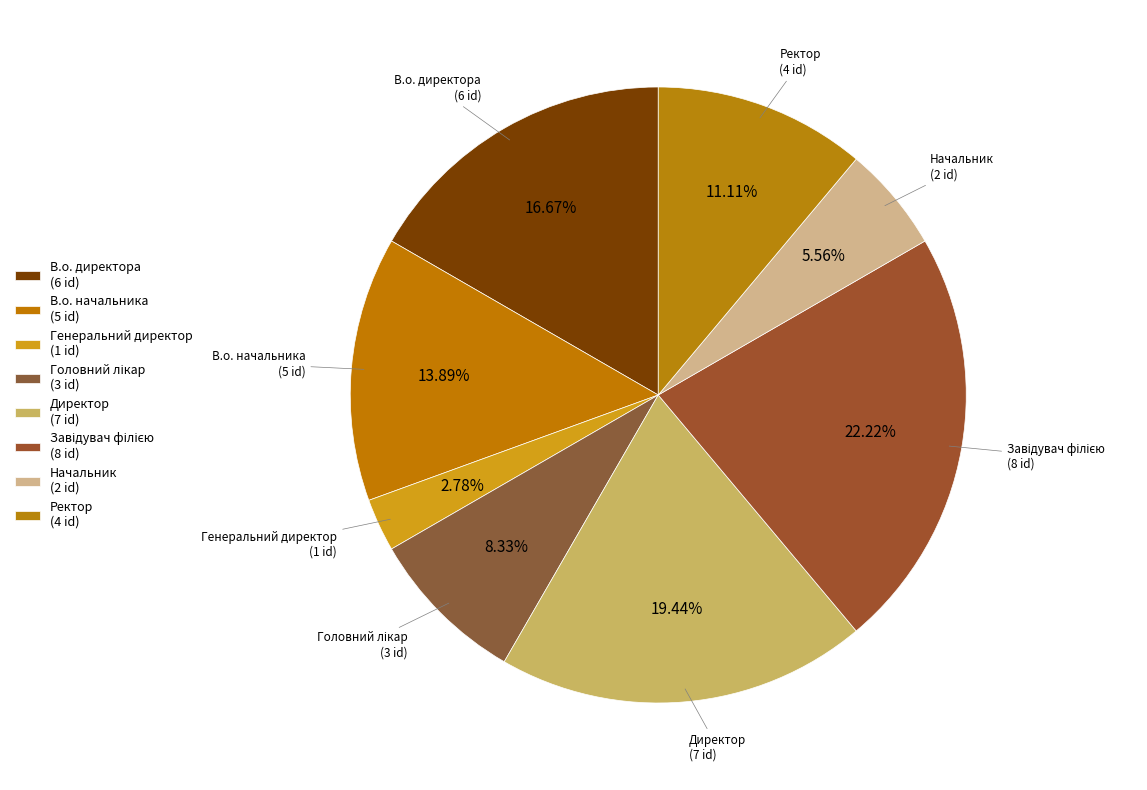

Is there any slice that represents more than half of the pie?

No